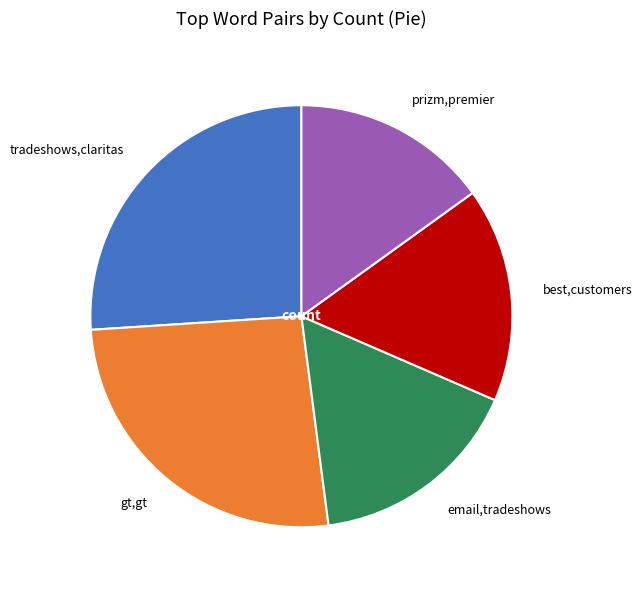

Approximately how many times larger is the value at best,customers compared to gt,gt?

0.6